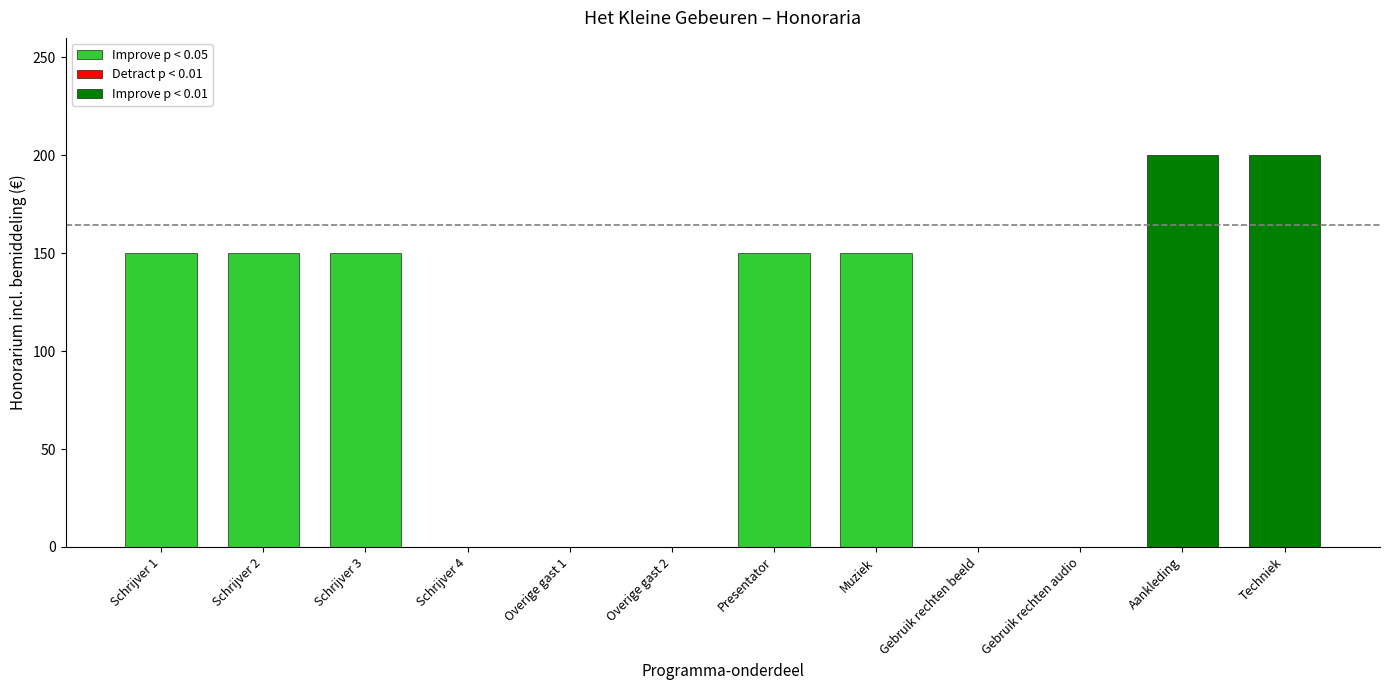

Are the bars horizontal?

No